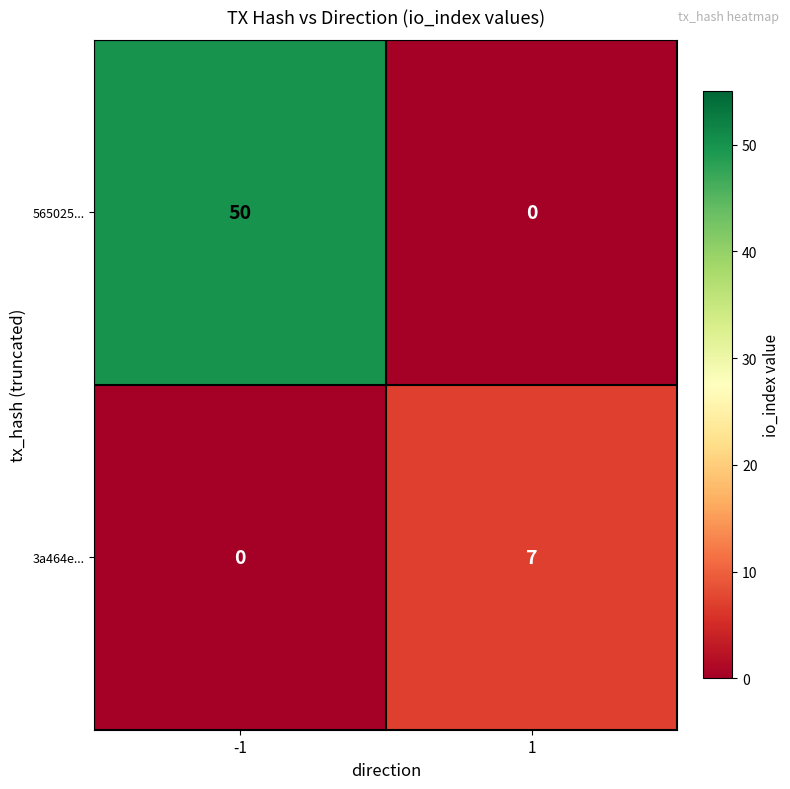

How many data points does each series have?

2